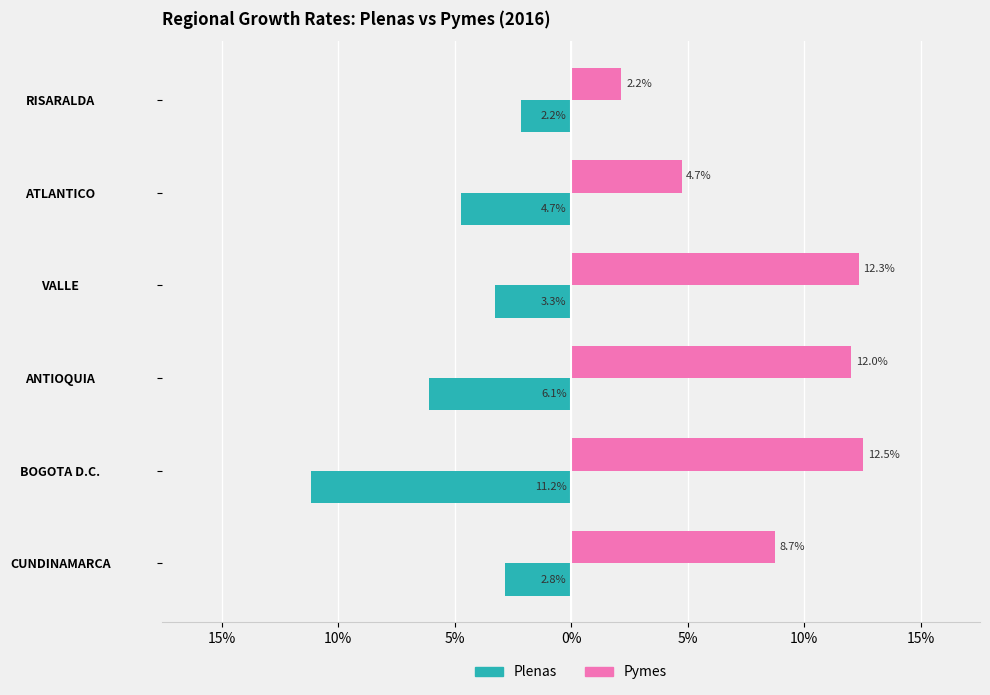

What are all the series names shown in the legend?

Plenas, Pymes